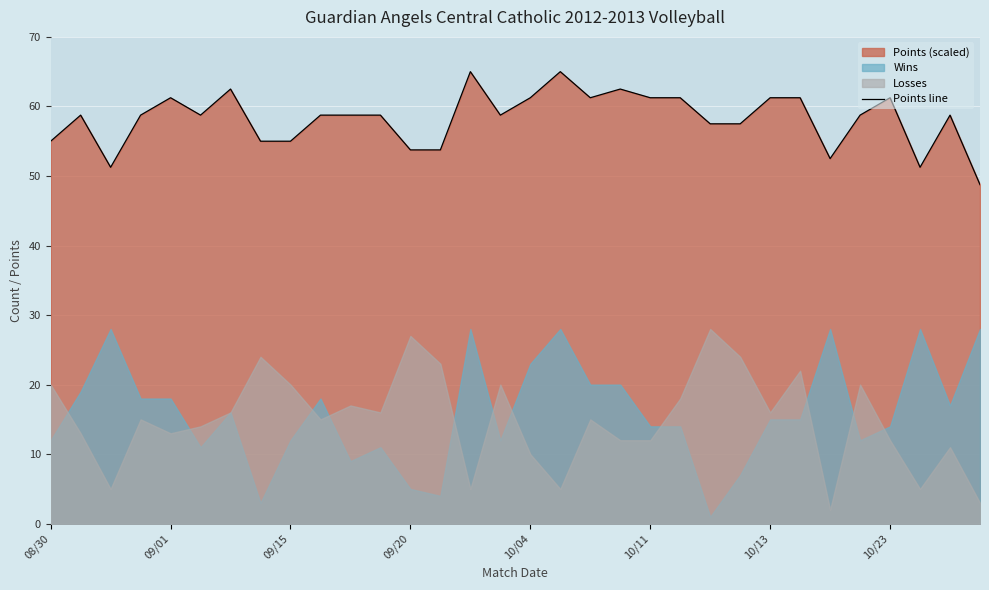

How many values are below 58?

11